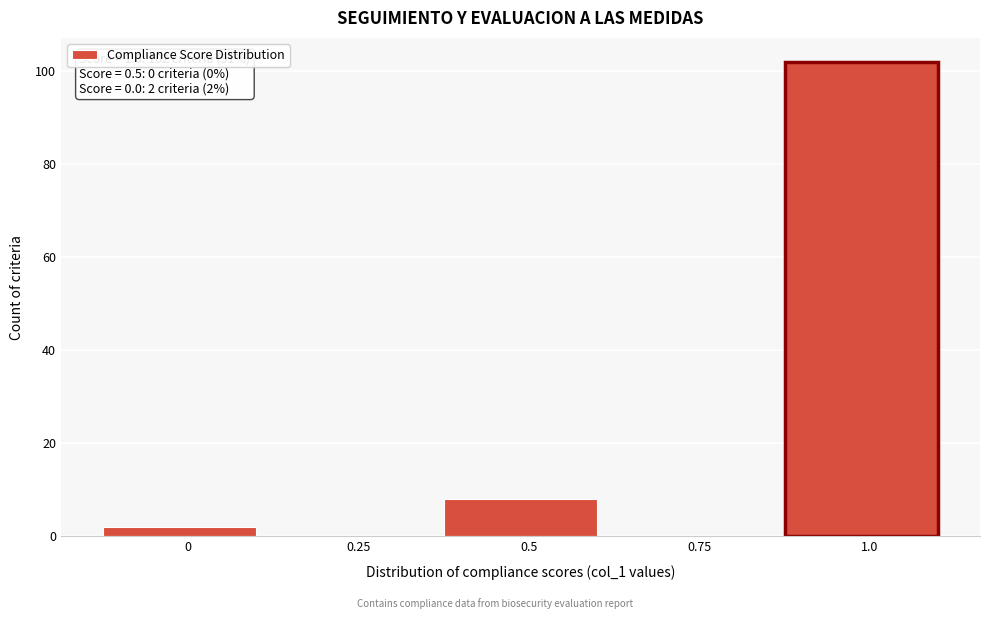

Reading left to right, list all the values displayed in this chart.

0=2	0.25=0	0.5=8	0.75=0	1.0=102